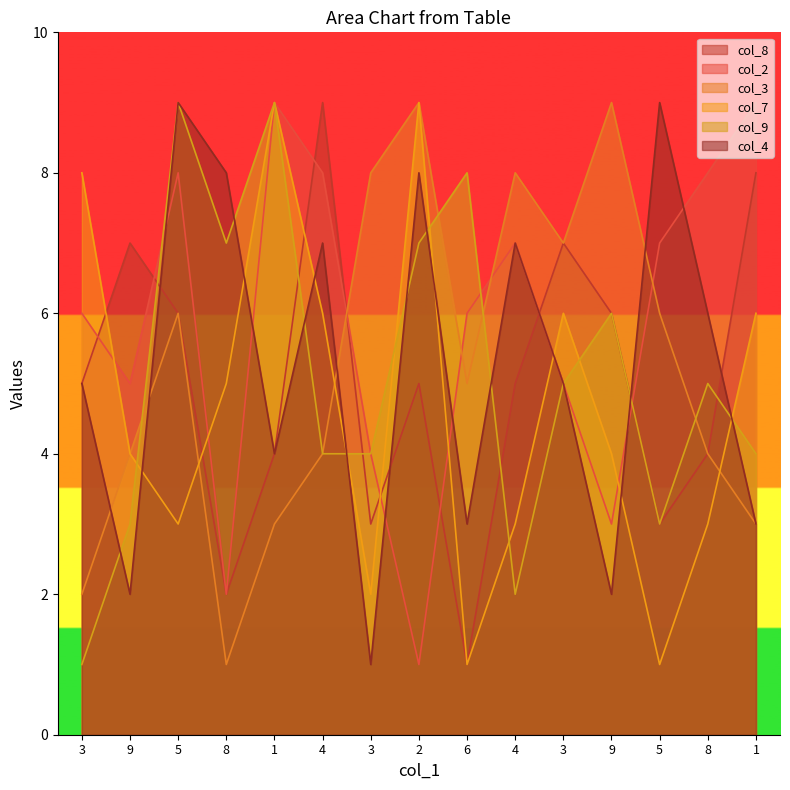

What is the sum of the col_8 values at 4 and 3?

12